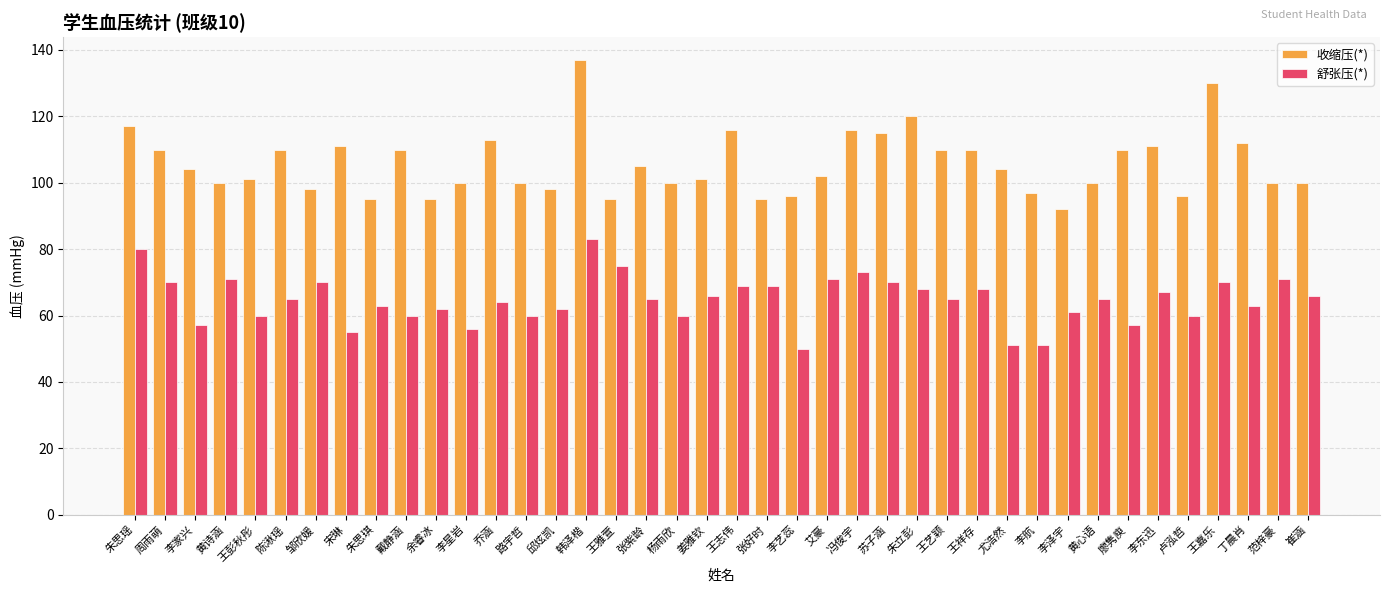

How many bars are there in each group?

2